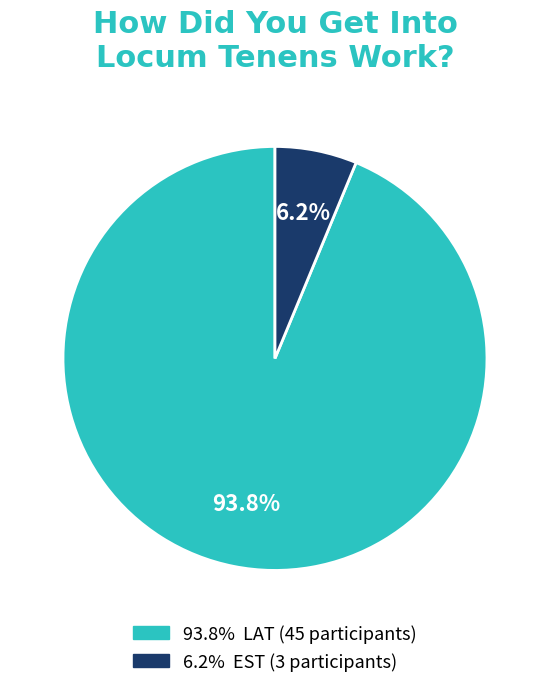

Count the number of slices in the pie.

2